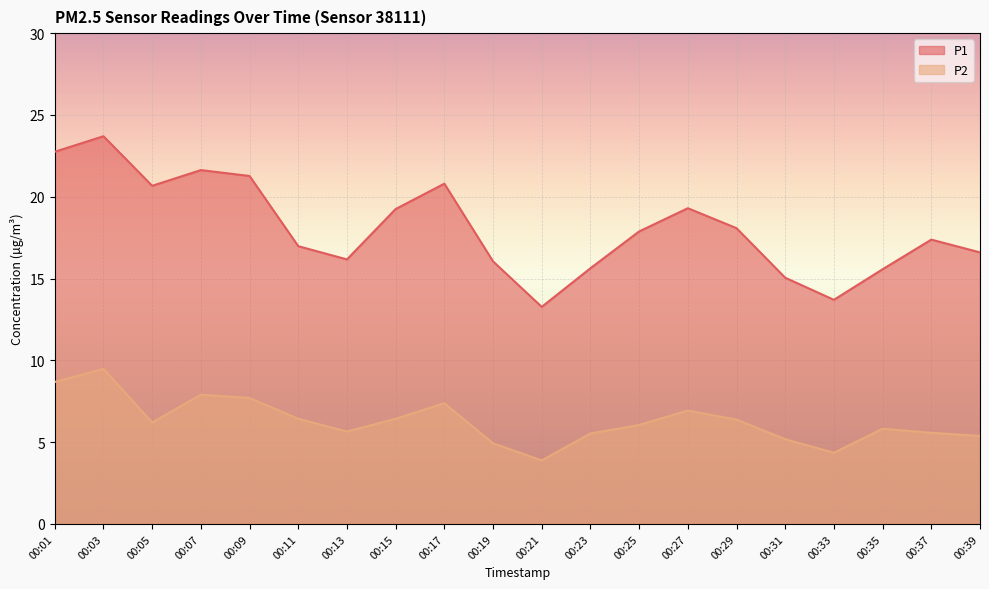

How many interior local peaks does the P2 series have?

5